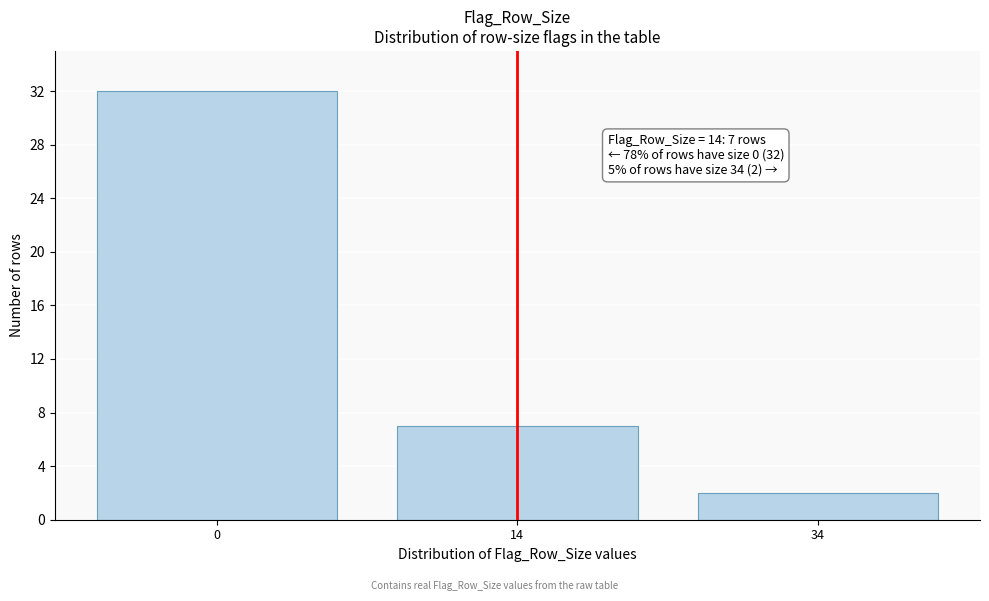

Reading right to left, transcribe all the data shown in this chart.

2	7	32